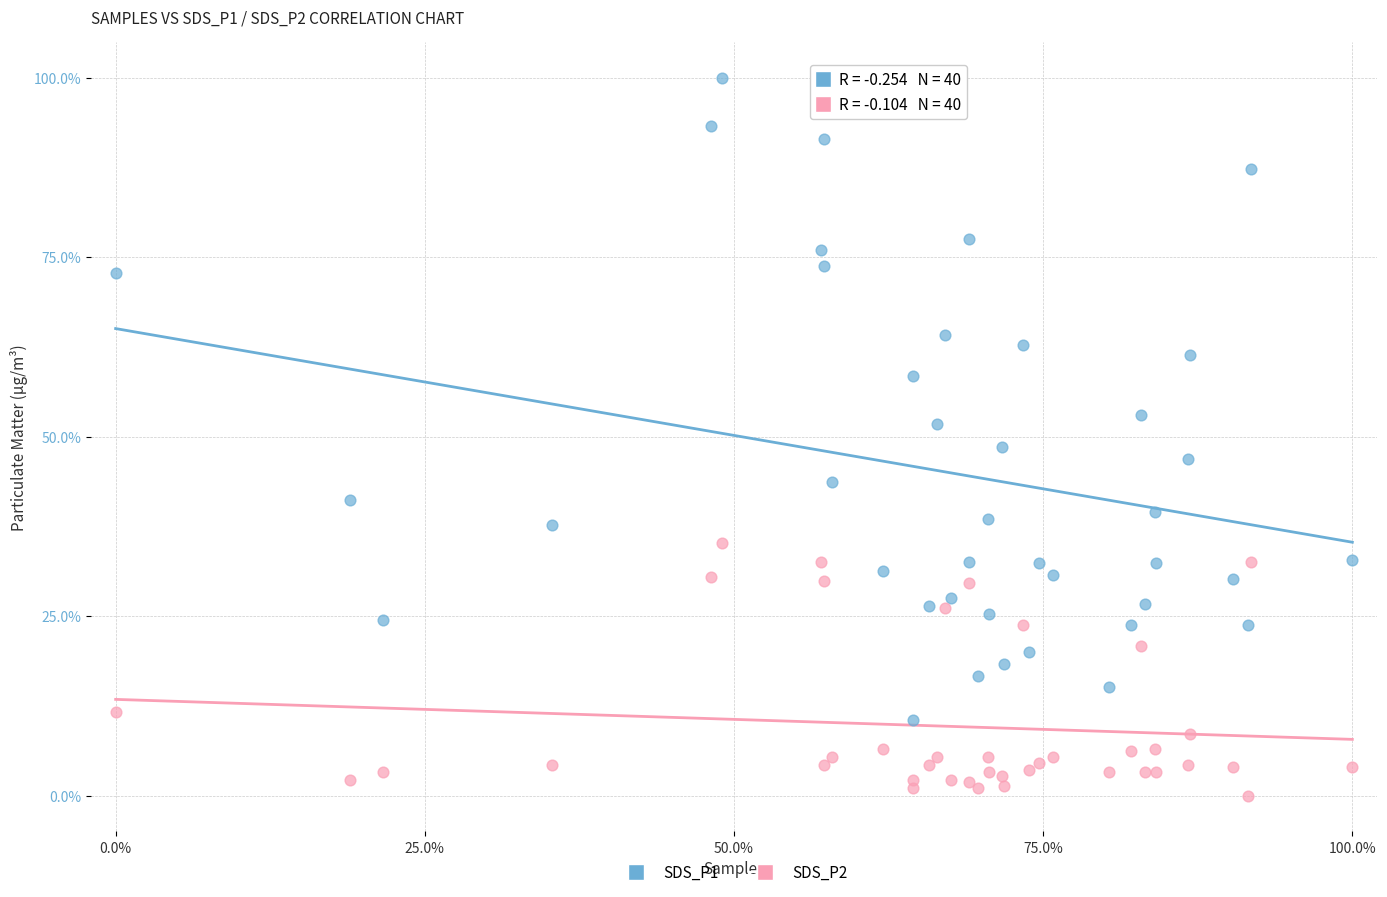

Which series contains the lowest Y value?

SDS_P2